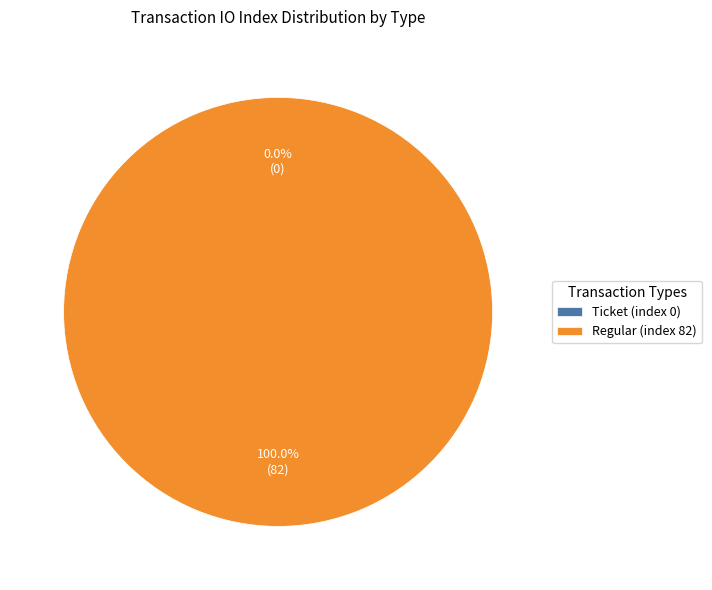

How many segments does this pie chart have?

2